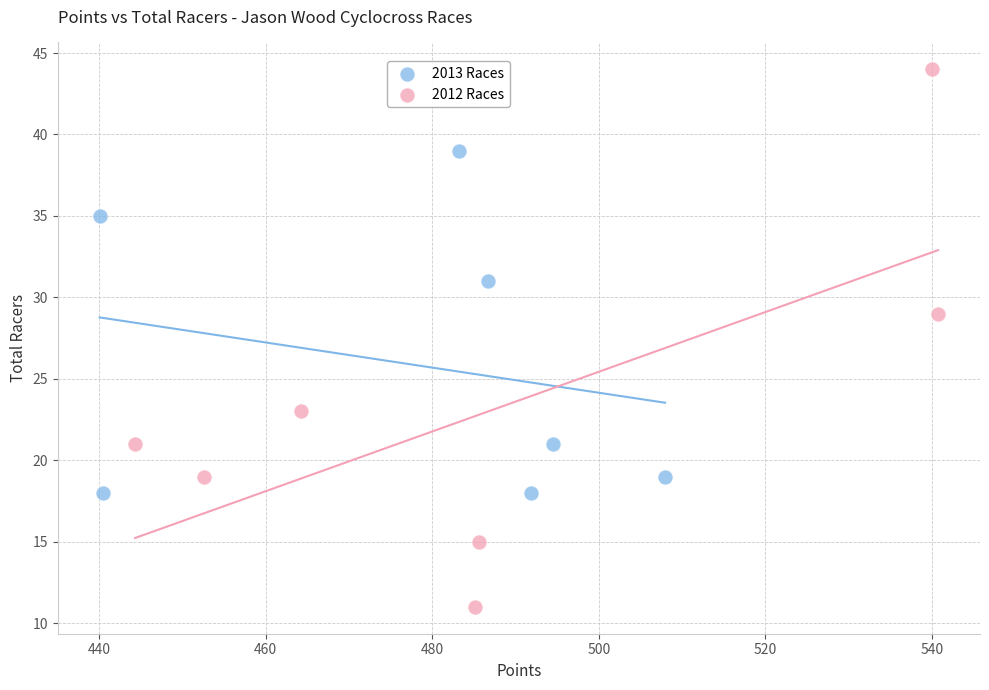

Which series contains the highest Y value?

2012 Races